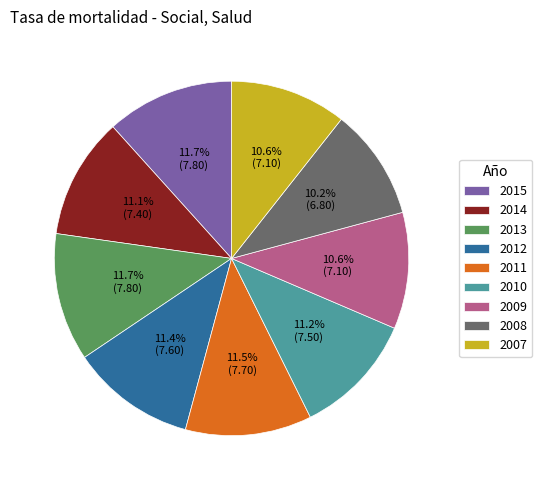

To the nearest percent, what is the average slice percentage?

11%